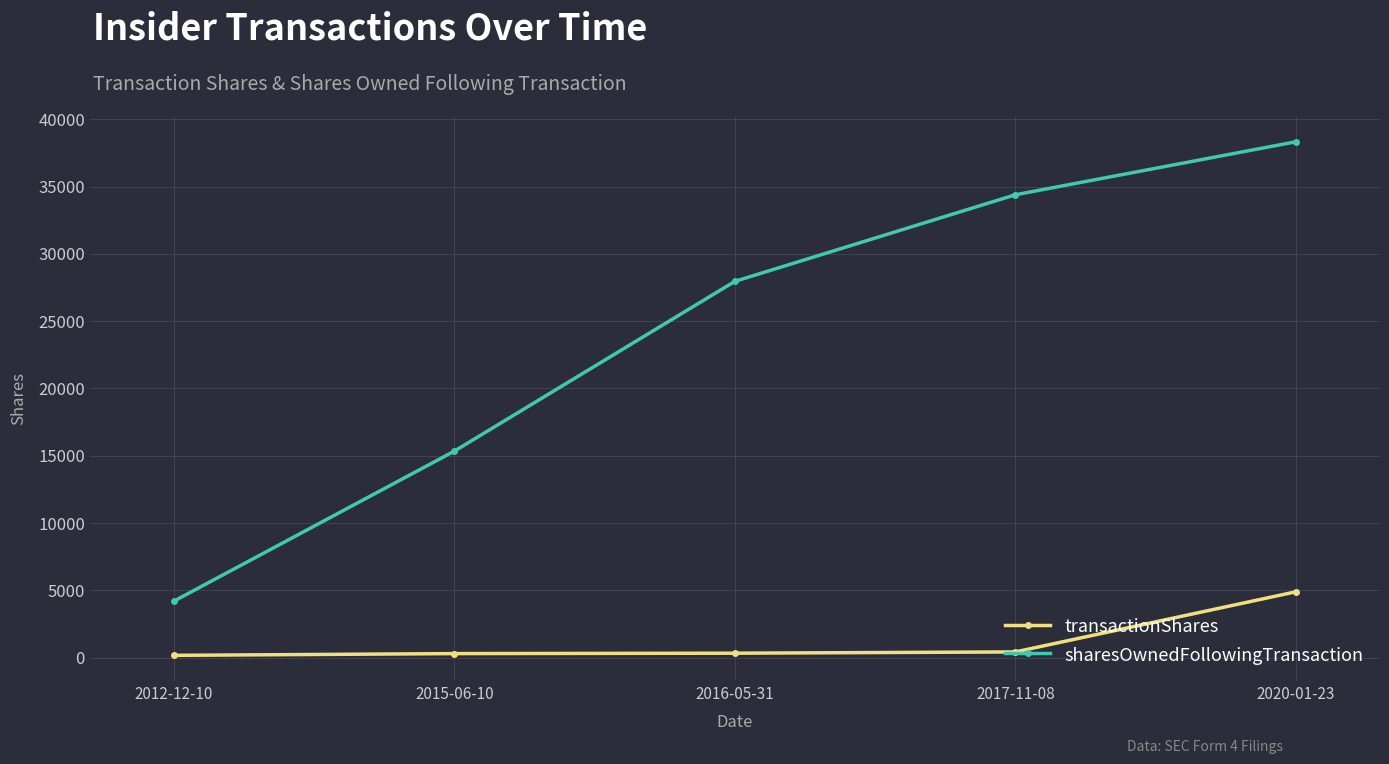

True or false: sharesOwnedFollowingTransaction and transactionShares intersect in this chart.

False